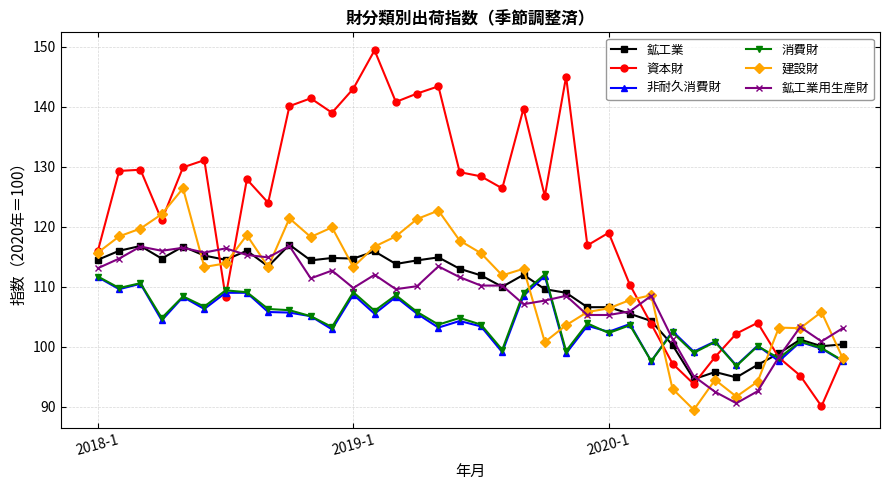

Which series has the largest total across all categories?

資本財